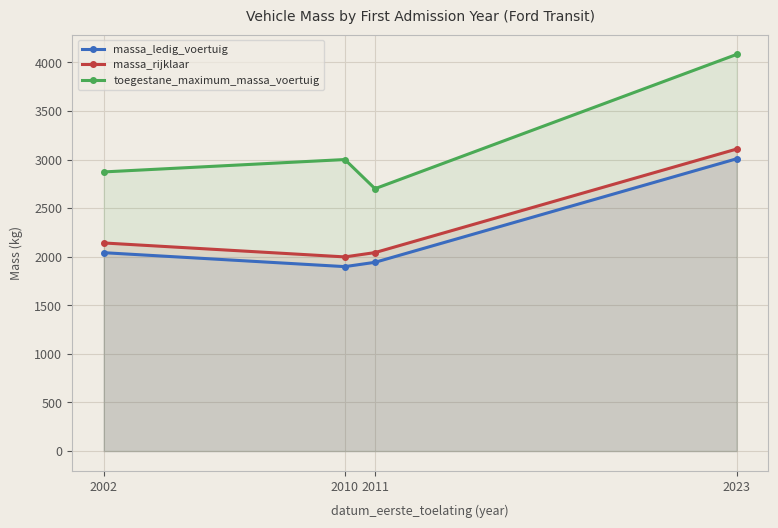

What is the average value of the massa_rijklaar series?

2322.5